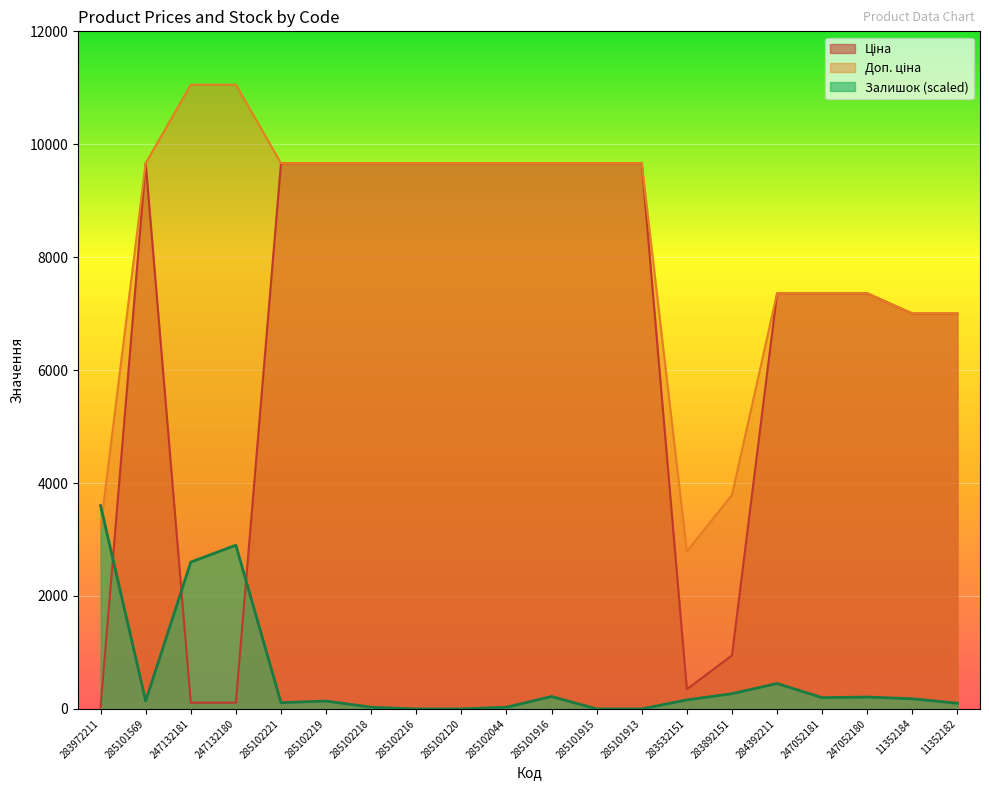

True or false: Ціна has more than 0 interior local peaks.

True